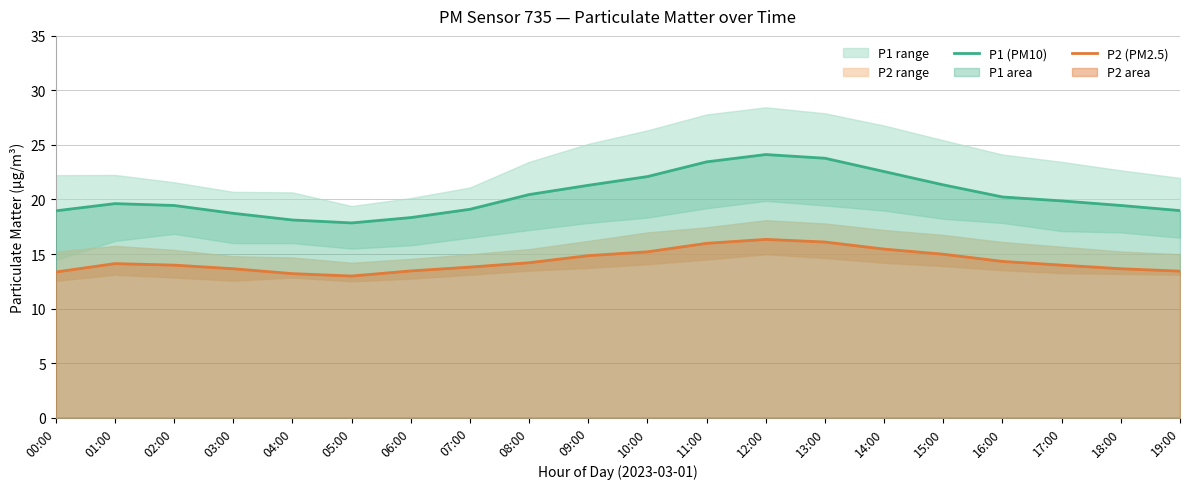

What is the greatest value displayed?

24.1